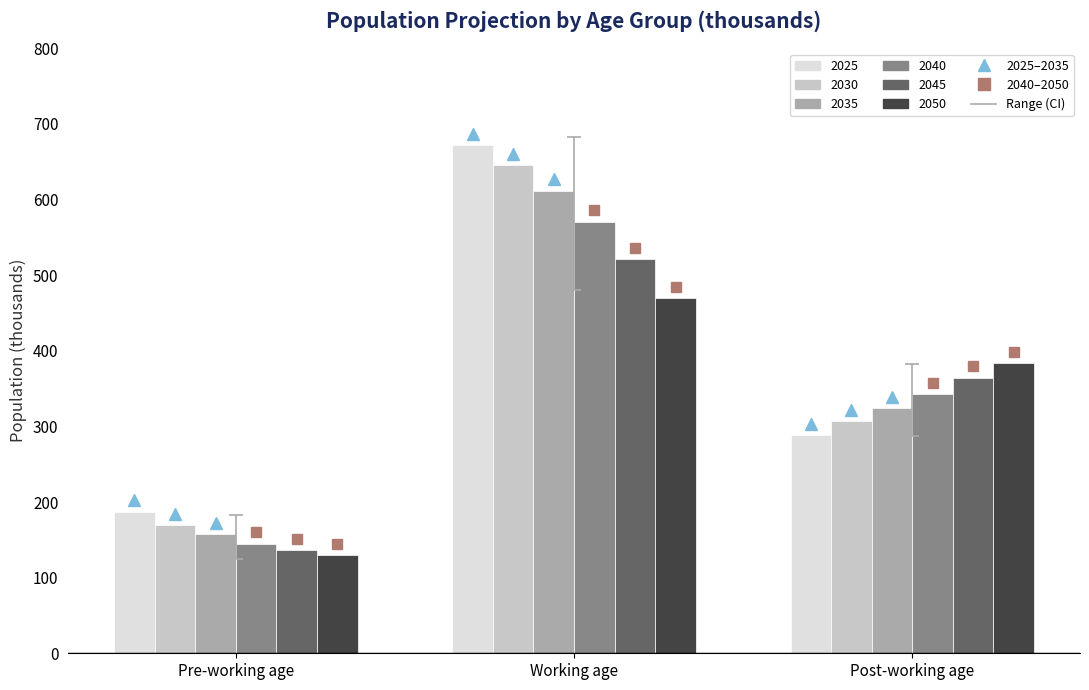

Are the bars horizontal?

No